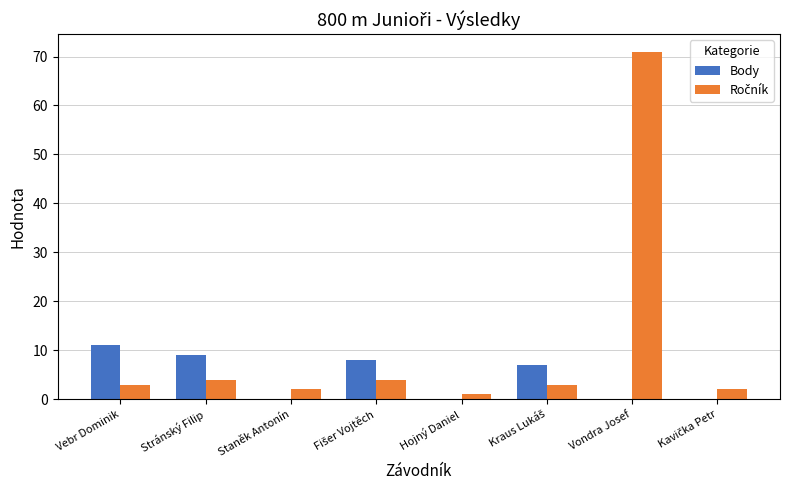

What is the total value across all series at Stránský Filip?

13